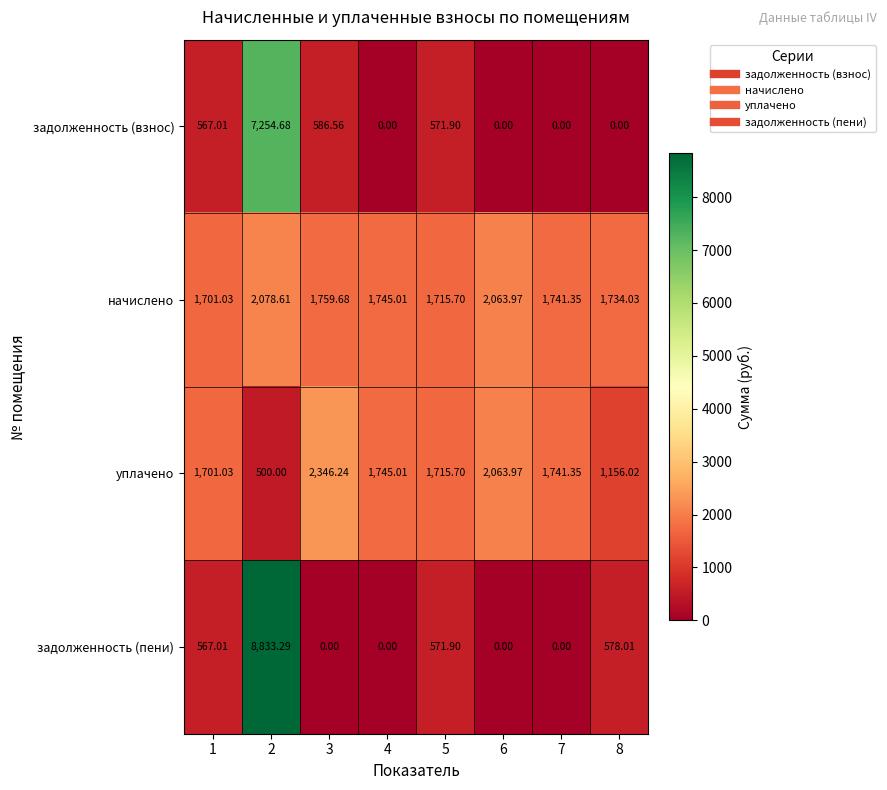

Is the value of задолженность (пени) at 1 greater than the value of задолженность (взнос) at 8?

Yes